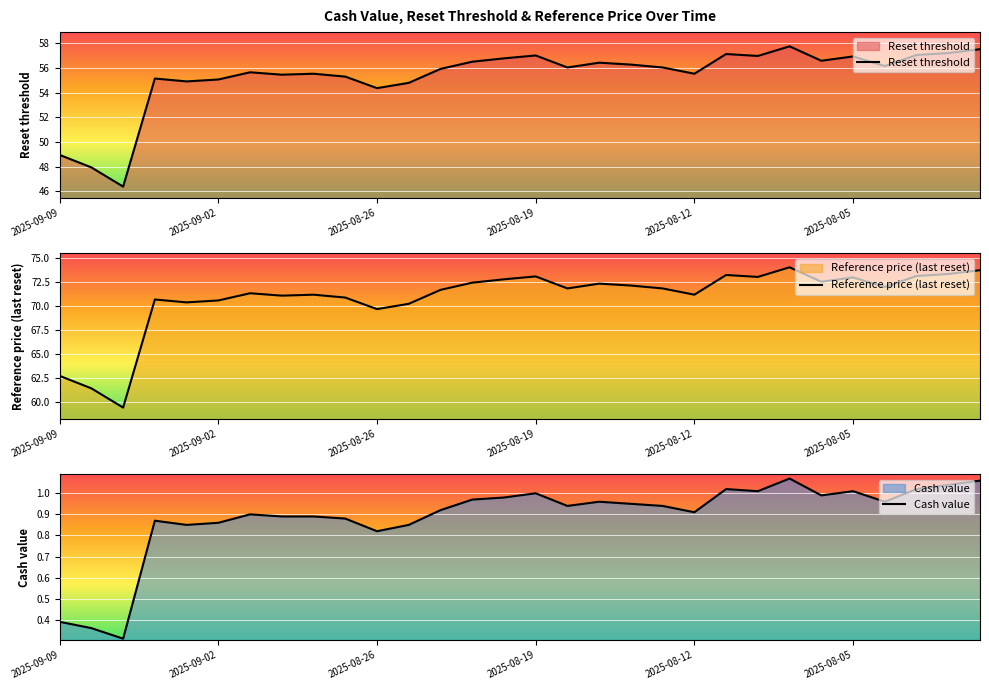

The Cash value series shows 1.1 at 23. True or false?

True